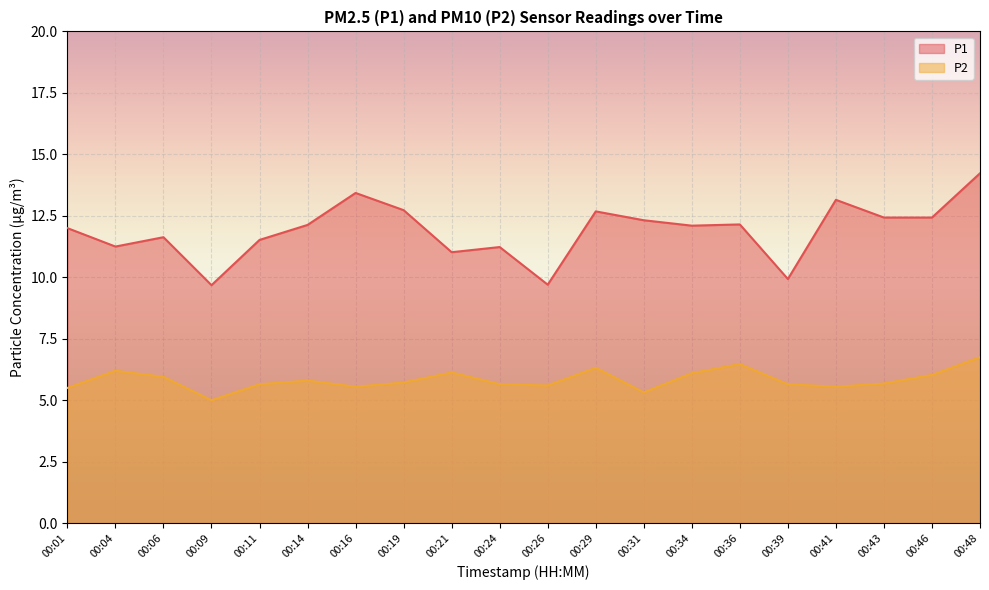

At 00:24, list the series in order from smallest to largest.

P2, P1